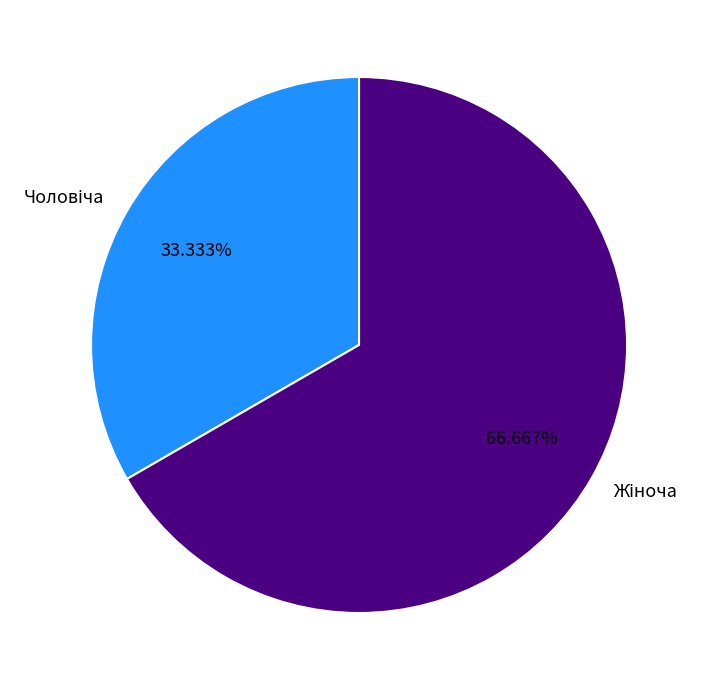

Is there any slice that represents more than half of the pie?

Yes